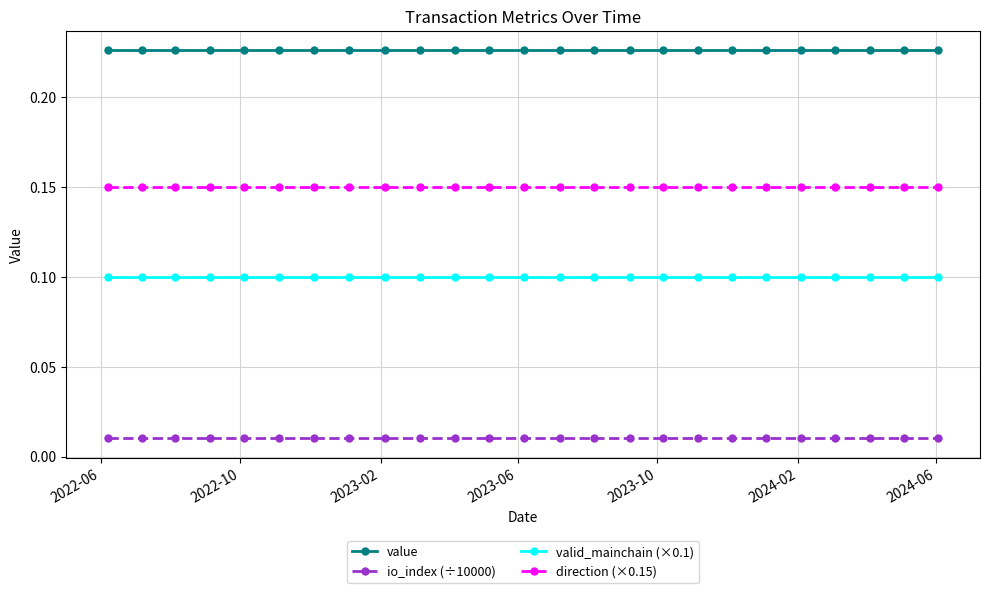

Does the chart have visible grid lines?

Yes